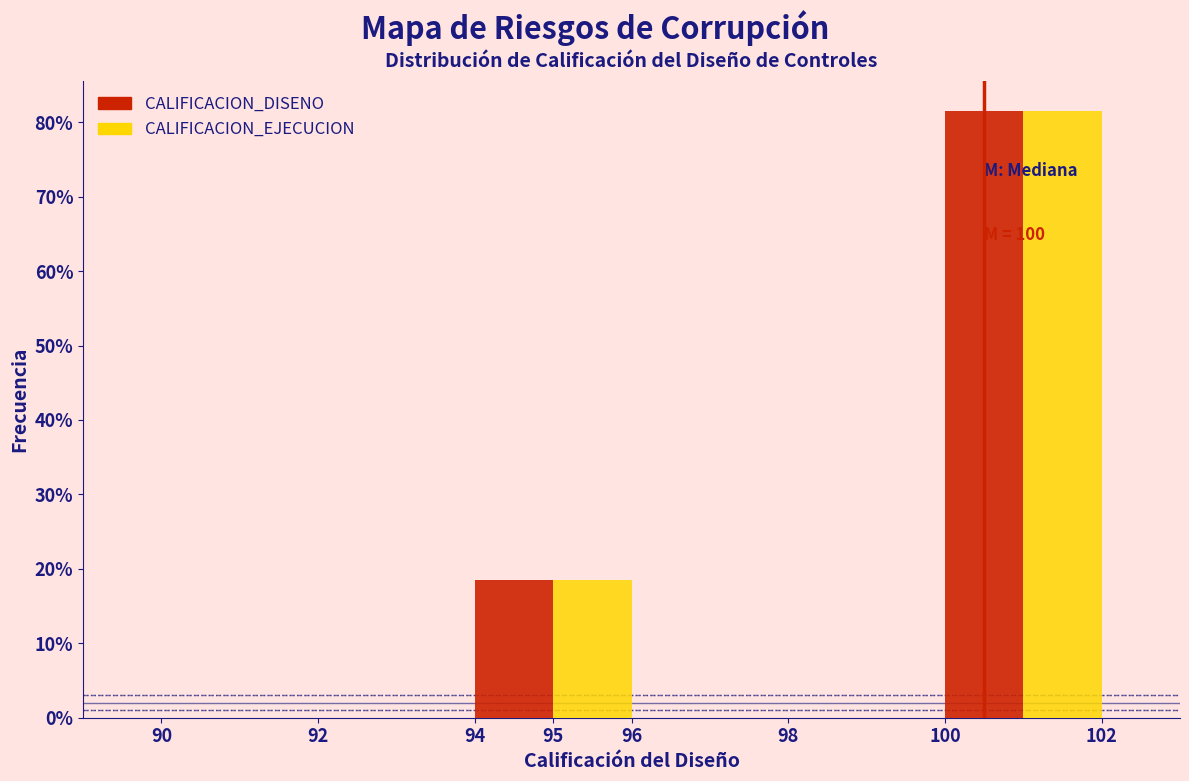

In the CALIFICACION_EJECUCION series, which range on the x-axis has the tallest bar?

100 to 102